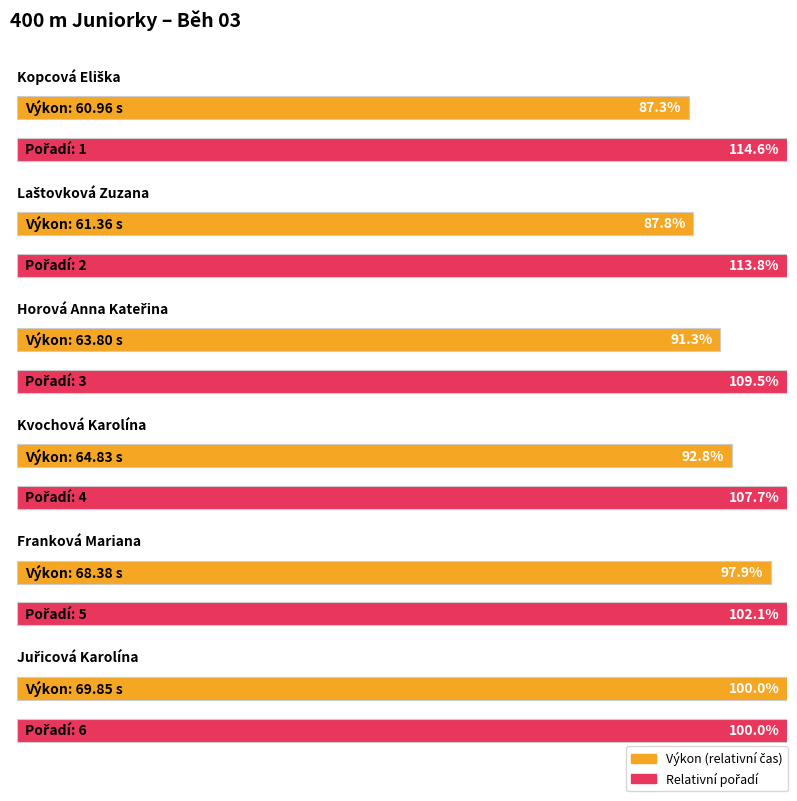

What is the minimum value shown in the chart?

1